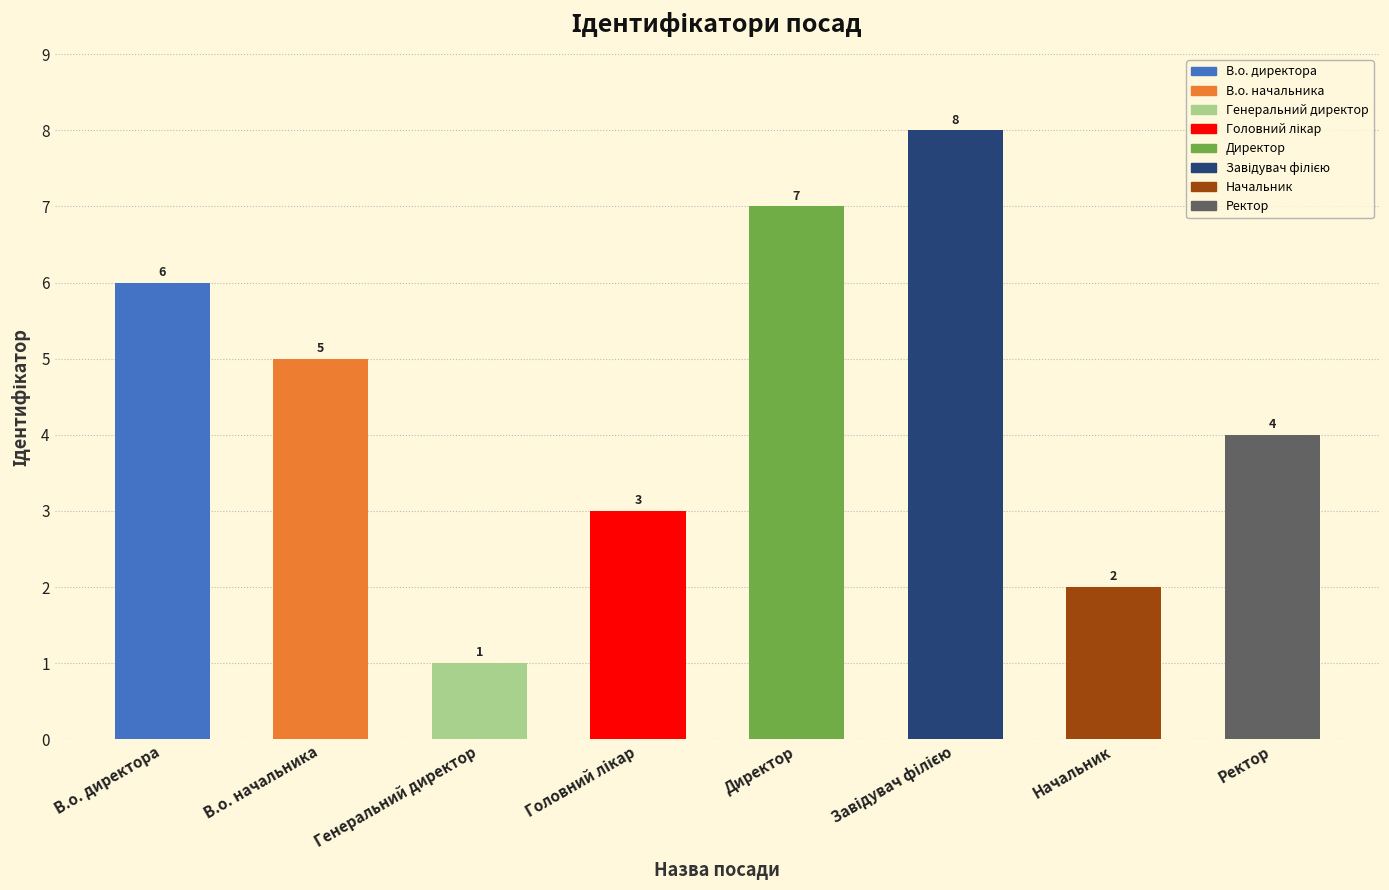

What is the change in value from Директор to Ректор?

-3